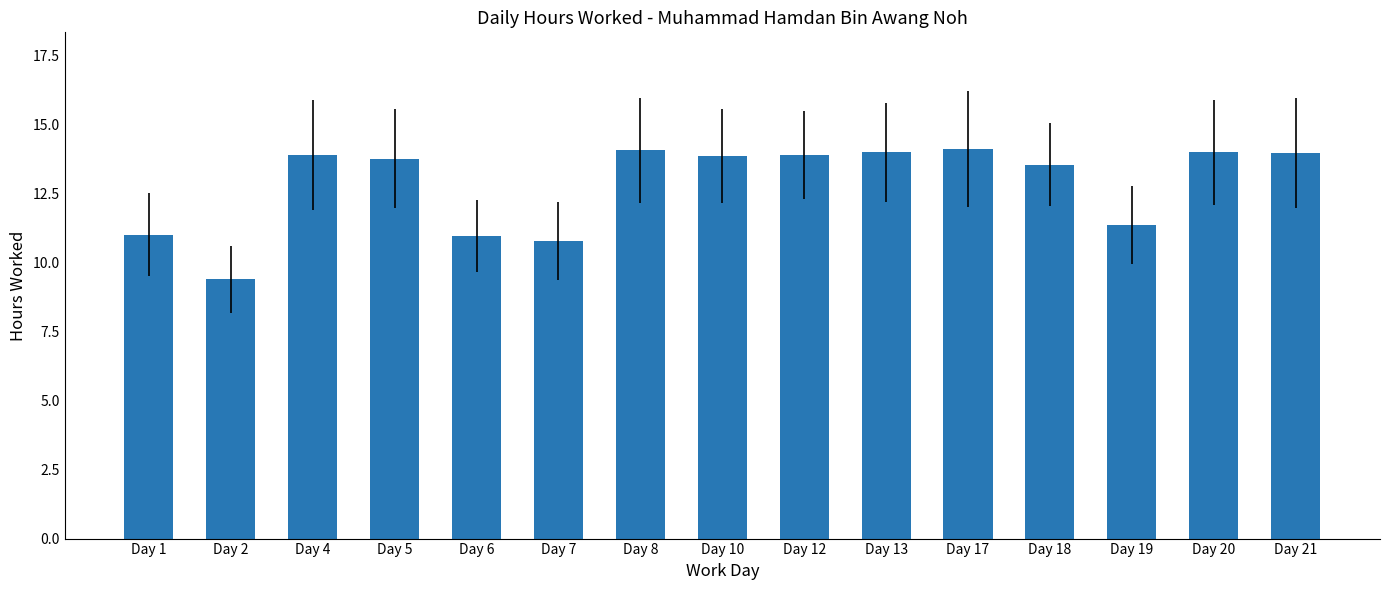

What is the difference between the maximum and minimum values?

4.7